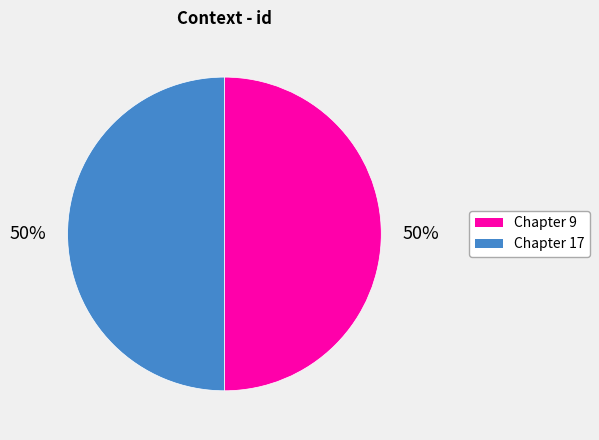

What is the ratio of the value at Chapter 9 to the value at Chapter 17?

1.0